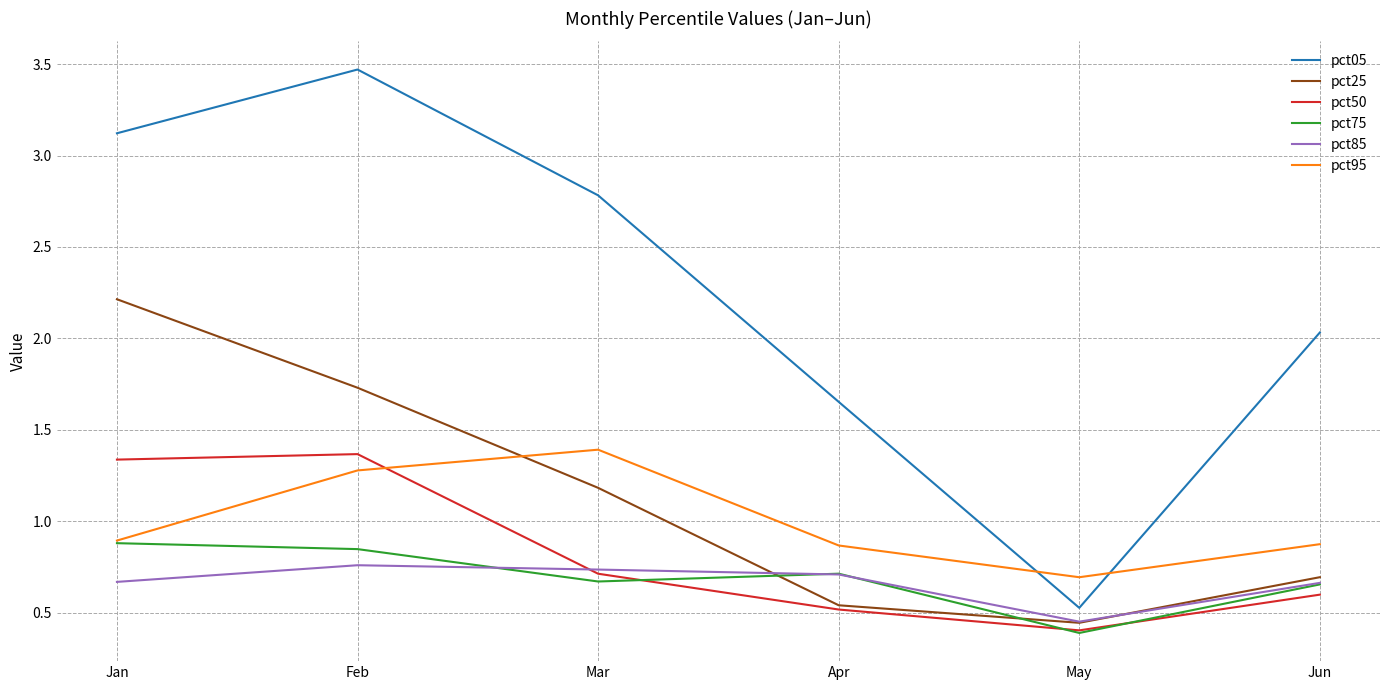

Where is the first local minimum for pct50?

May